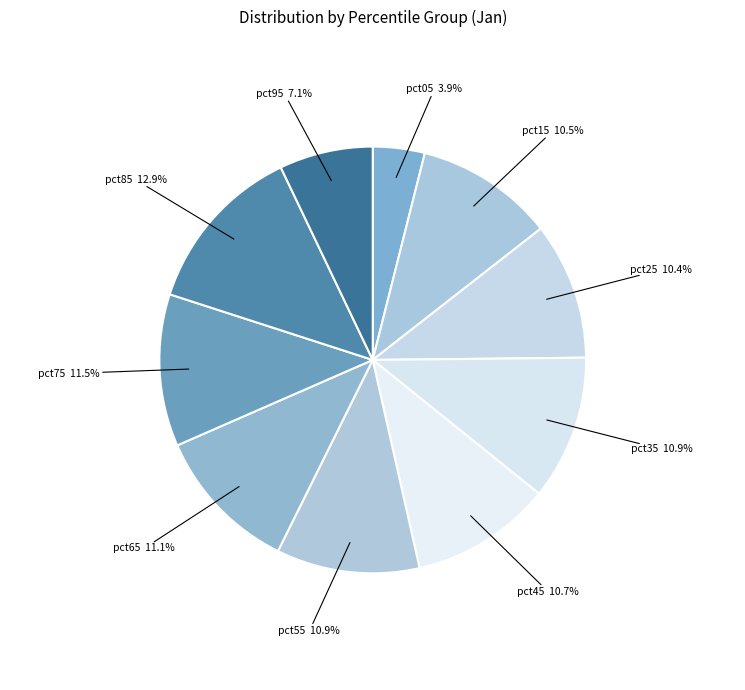

Does pct35 represent more than half of the total?

No